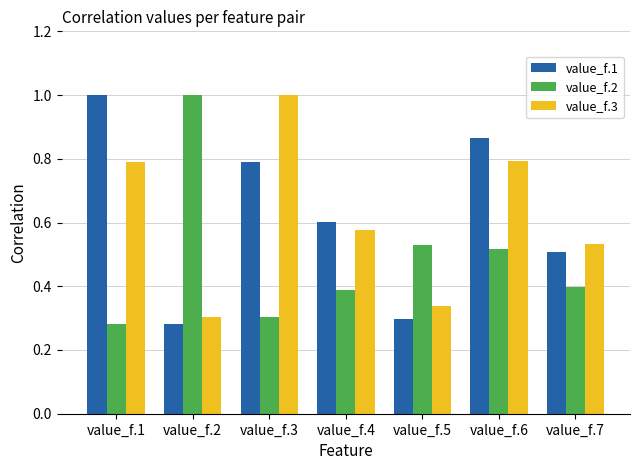

At which label does value_f.1 reach its minimum?

value_f.2